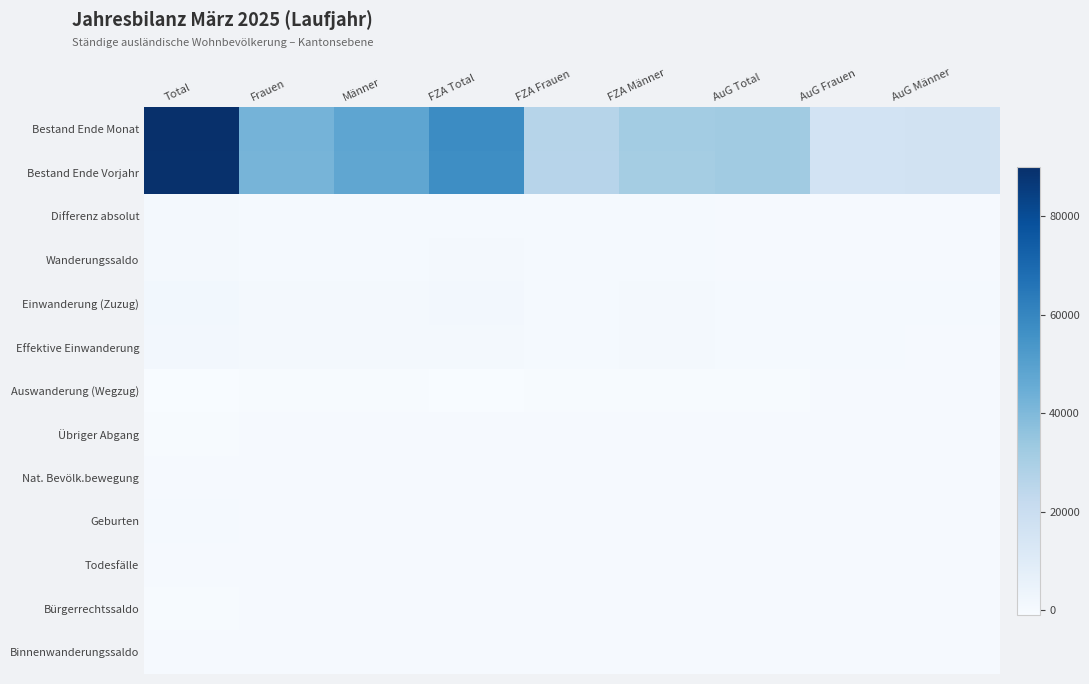

Reading right to left, transcribe all the data shown in this chart.

Bestand Ende Monat: AuG Männer=16387	AuG Frauen=15909	AuG Total=32296	FZA Männer=31516	FZA Frauen=26193	FZA Total=57709	Männer=47903	Frauen=42102	Total=90005
Bestand Ende Vorjahr: AuG Männer=16380	AuG Frauen=15841	AuG Total=32221	FZA Männer=31206	FZA Frauen=25992	FZA Total=57198	Männer=47586	Frauen=41833	Total=89419
Differenz absolut: AuG Männer=7	AuG Frauen=68	AuG Total=75	FZA Männer=310	FZA Frauen=201	FZA Total=511	Männer=317	Frauen=269	Total=586
Wanderungssaldo: AuG Männer=29	AuG Frauen=79	AuG Total=108	FZA Männer=337	FZA Frauen=246	FZA Total=583	Männer=366	Frauen=325	Total=691
Einwanderung (Zuzug): AuG Männer=208	AuG Frauen=228	AuG Total=436	FZA Männer=762	FZA Frauen=505	FZA Total=1267	Männer=970	Frauen=733	Total=1703
Effektive Einwanderung: AuG Männer=154	AuG Frauen=181	AuG Total=335	FZA Männer=567	FZA Frauen=381	FZA Total=948	Männer=721	Frauen=562	Total=1283
Auswanderung (Wegzug): AuG Männer=-165	AuG Frauen=-140	AuG Total=-305	FZA Männer=-360	FZA Frauen=-237	FZA Total=-597	Männer=-525	Frauen=-377	Total=-902
Übriger Abgang: AuG Männer=-47	AuG Frauen=-28	AuG Total=-75	FZA Männer=-88	FZA Frauen=-42	FZA Total=-130	Männer=-135	Frauen=-70	Total=-205
Nat. Bevölk.bewegung: AuG Männer=35	AuG Frauen=37	AuG Total=72	FZA Männer=25	FZA Frauen=52	FZA Total=77	Männer=60	Frauen=89	Total=149
Geburten: AuG Männer=46	AuG Frauen=44	AuG Total=90	FZA Männer=66	FZA Frauen=66	FZA Total=132	Männer=112	Frauen=110	Total=222
Todesfälle: AuG Männer=-11	AuG Frauen=-7	AuG Total=-18	FZA Männer=-41	FZA Frauen=-14	FZA Total=-55	Männer=-52	Frauen=-21	Total=-73
Bürgerrechtssaldo: AuG Männer=-65	AuG Frauen=-70	AuG Total=-135	FZA Männer=-78	FZA Frauen=-95	FZA Total=-173	Männer=-143	Frauen=-165	Total=-308
Binnenwanderungssaldo: AuG Männer=4	AuG Frauen=24	AuG Total=28	FZA Männer=30	FZA Frauen=-3	FZA Total=27	Männer=34	Frauen=21	Total=55